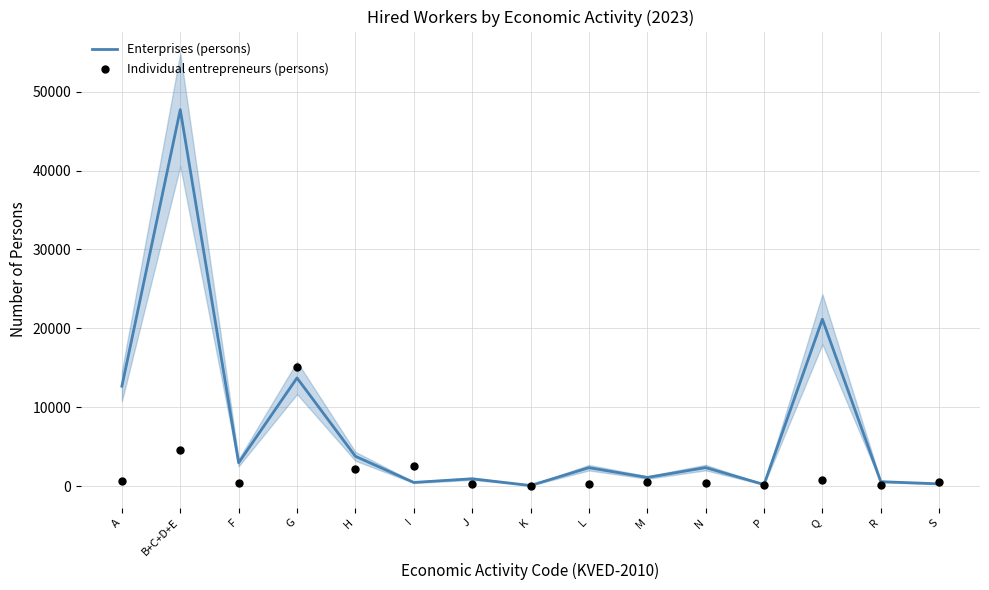

At how many categories does at least one series exceed 45989?

1